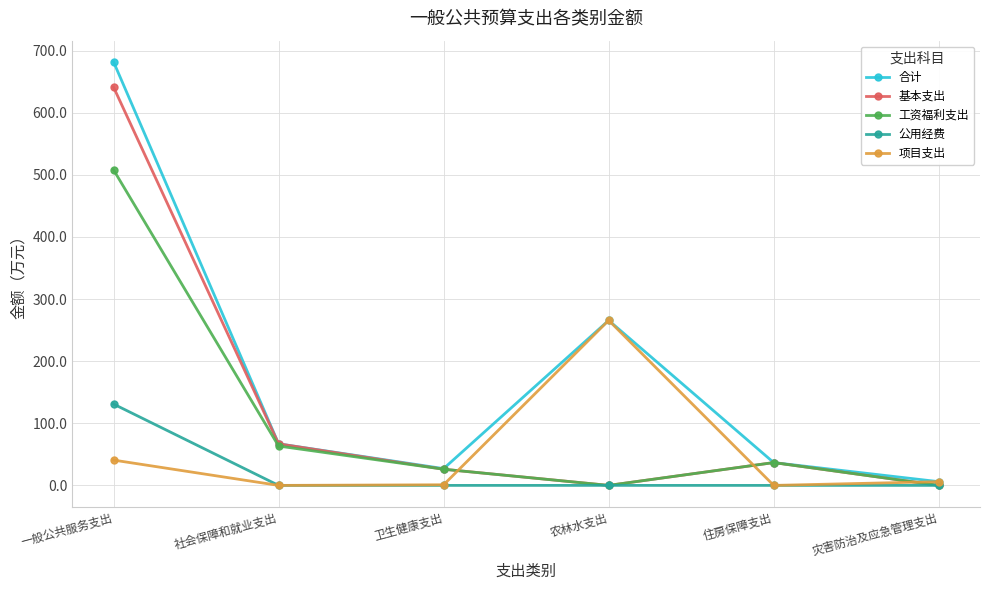

The 基本支出 series shows 26.0 at 卫生健康支出. True or false?

True